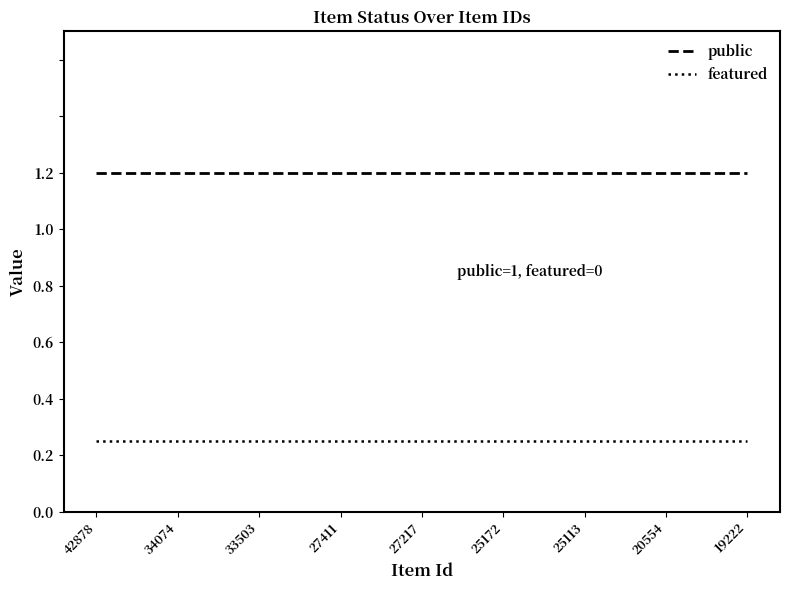

What are all the series names shown in the legend?

public, featured